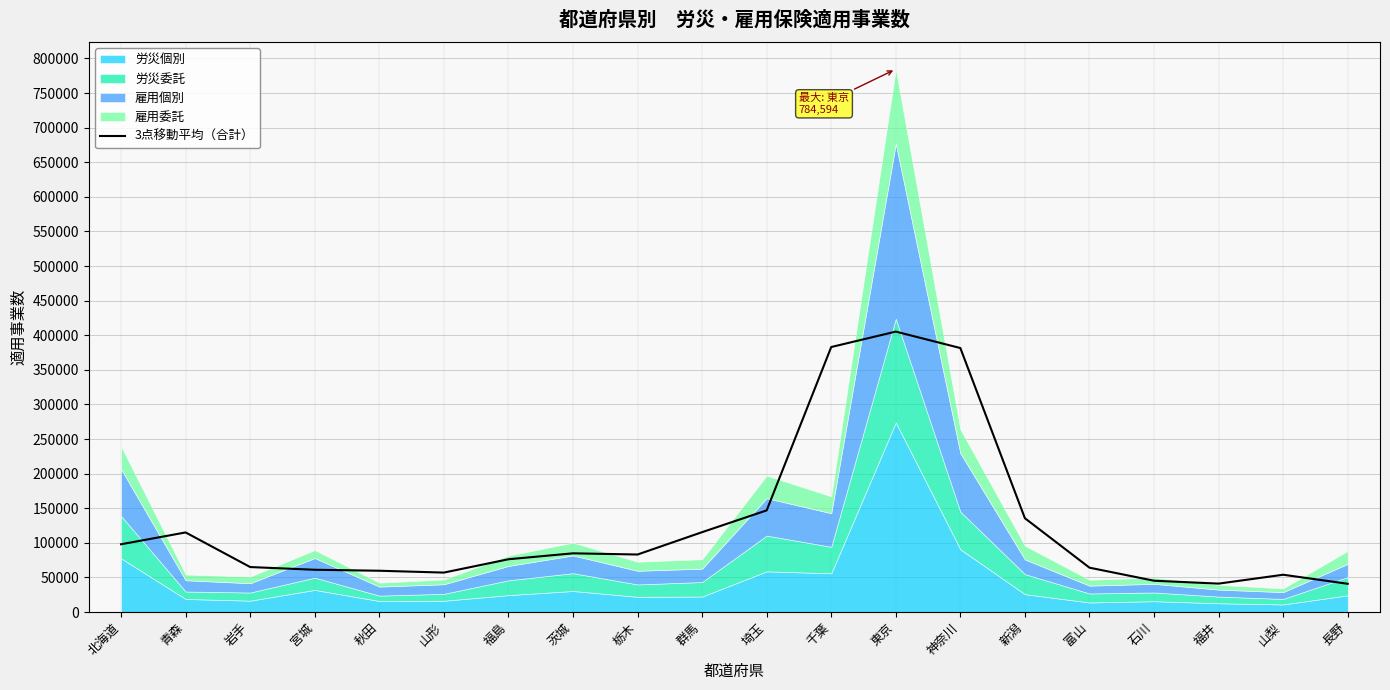

Which has a higher value, 茨城 or 石川?

茨城